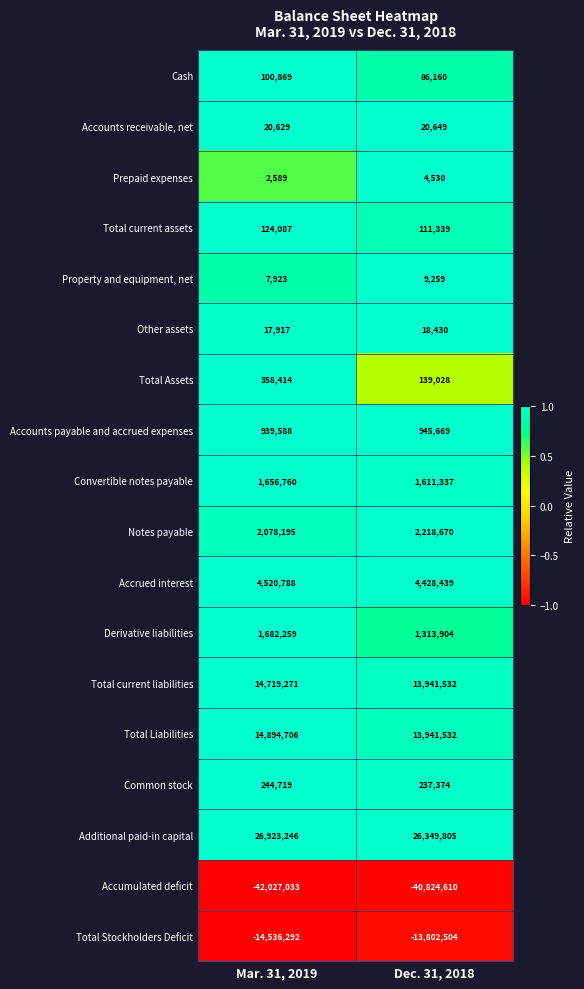

What is the average value of the Derivative liabilities series?

1498082